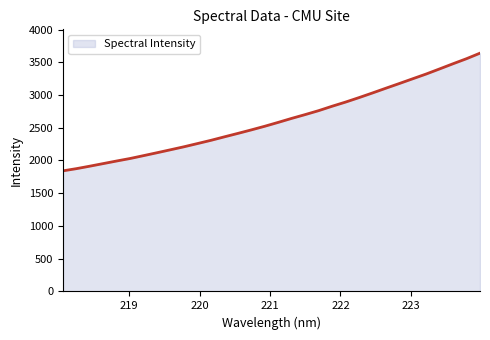

What is the maximum value shown in the chart?

3638.7